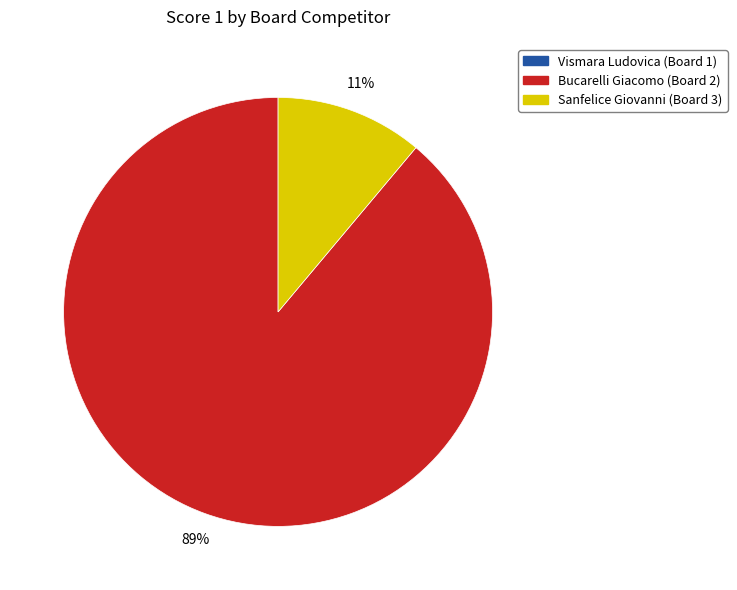

Does any single category account for the majority?

Yes